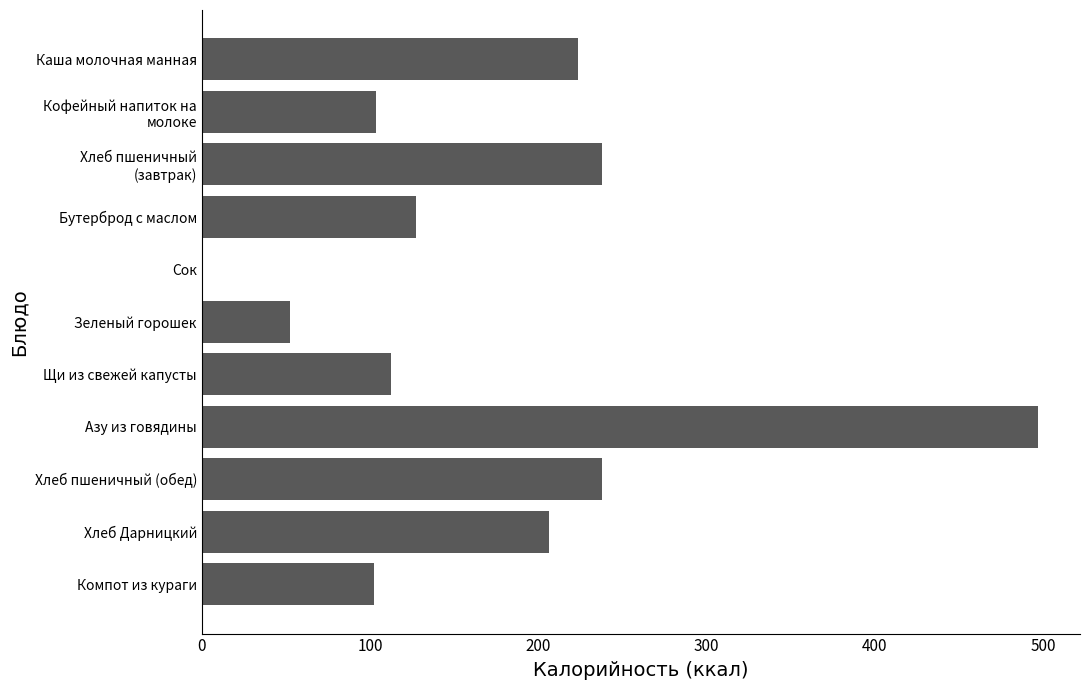

The chart shows a value of 102.0 at Компот из кураги. True or false?

True